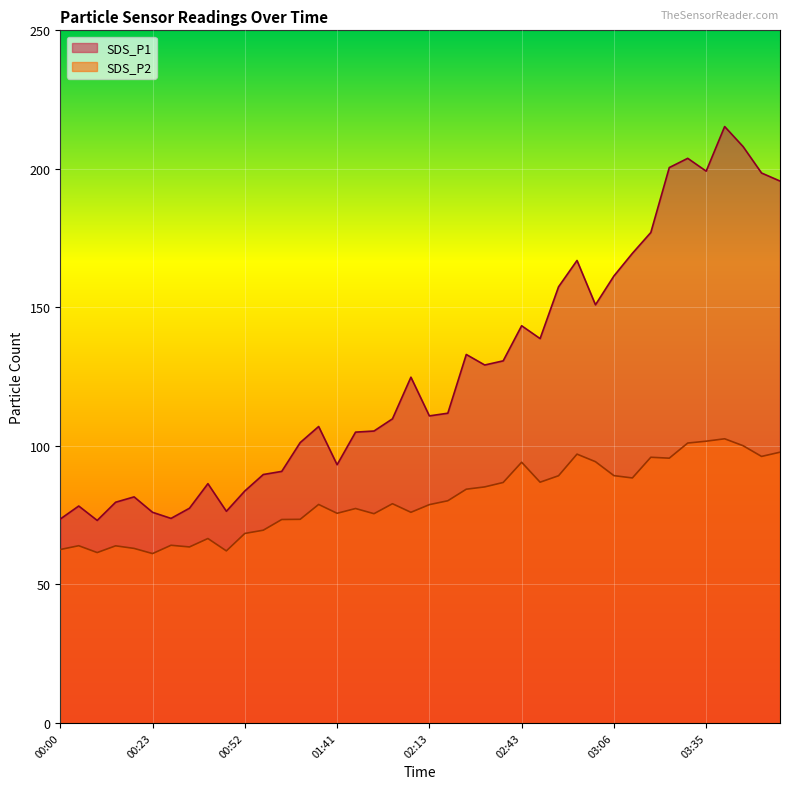

True or false: SDS_P1 and SDS_P2 cross at least once.

False